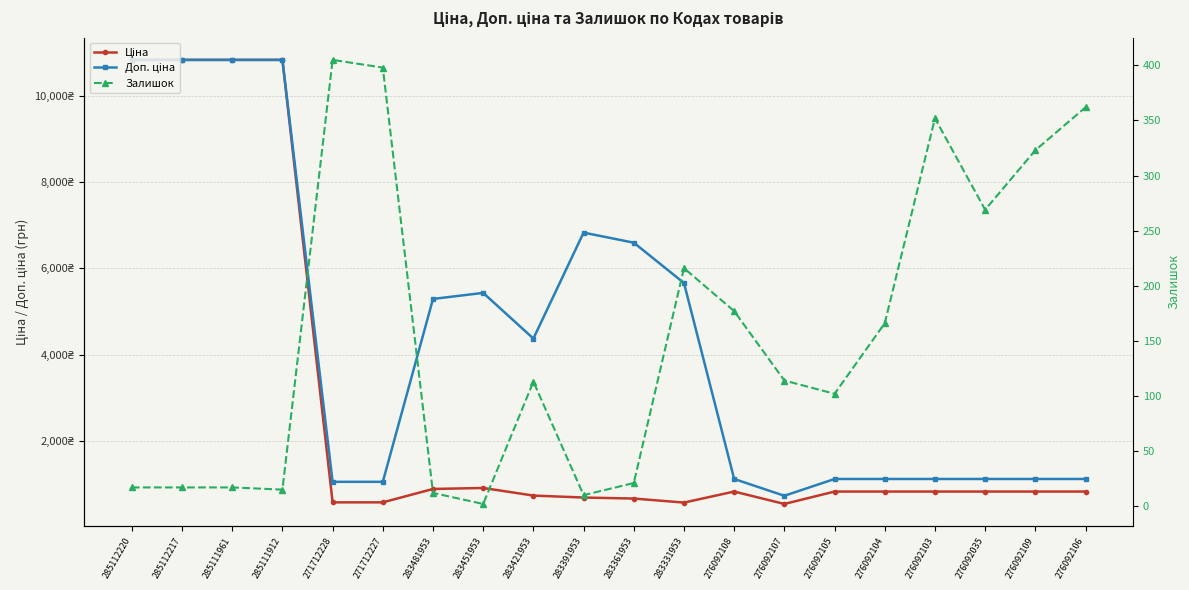

What is the label of the 15th point from the right?

271712227